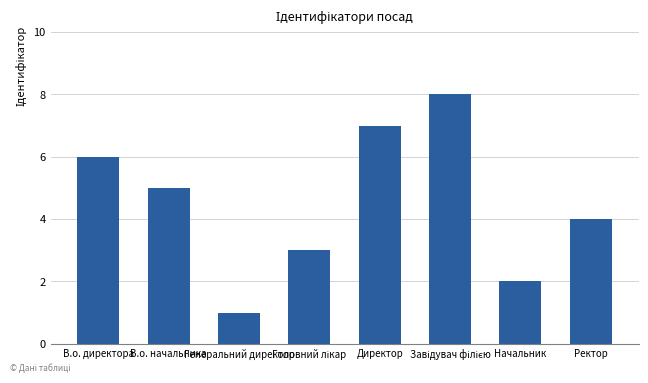

How many series are shown in this chart?

1